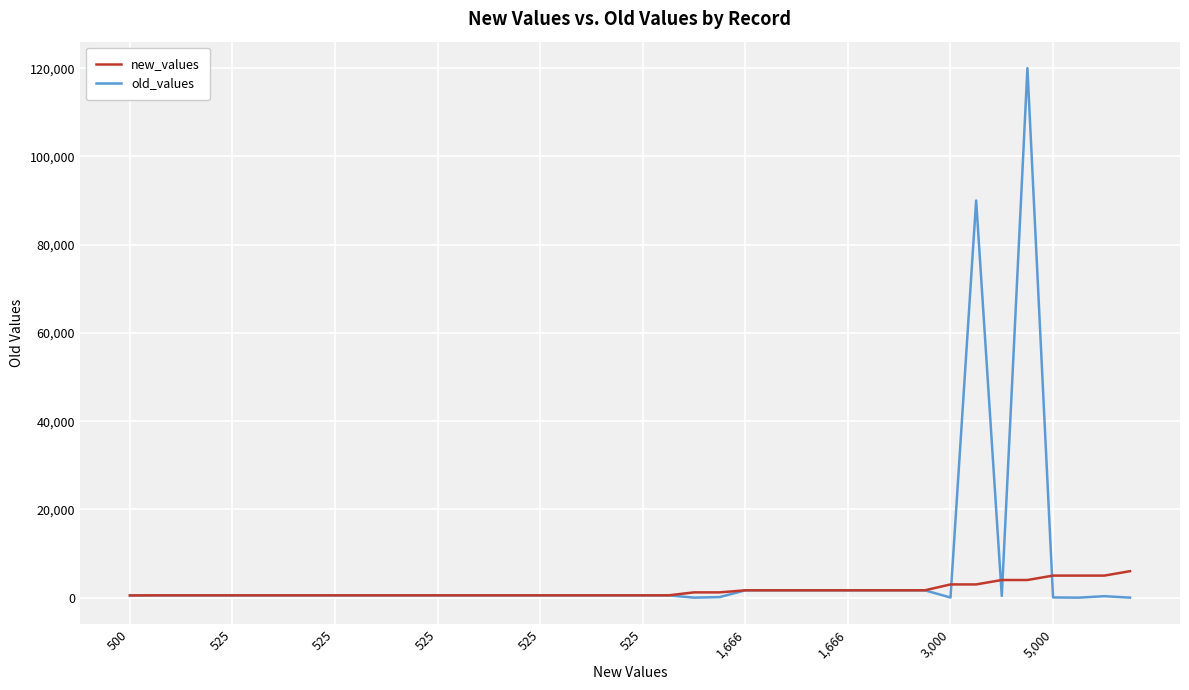

What is the highest value of the old_values series?

120000.0